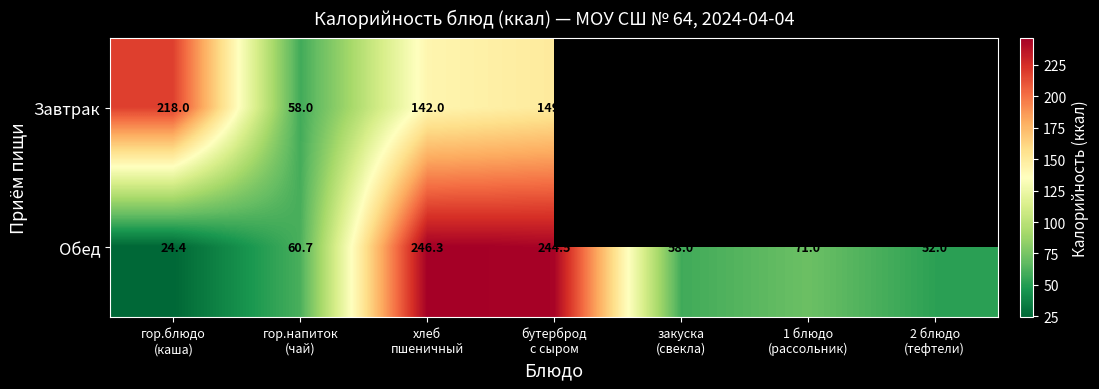

Which label corresponds to the smallest value in the chart?

гор.блюдо
(каша)